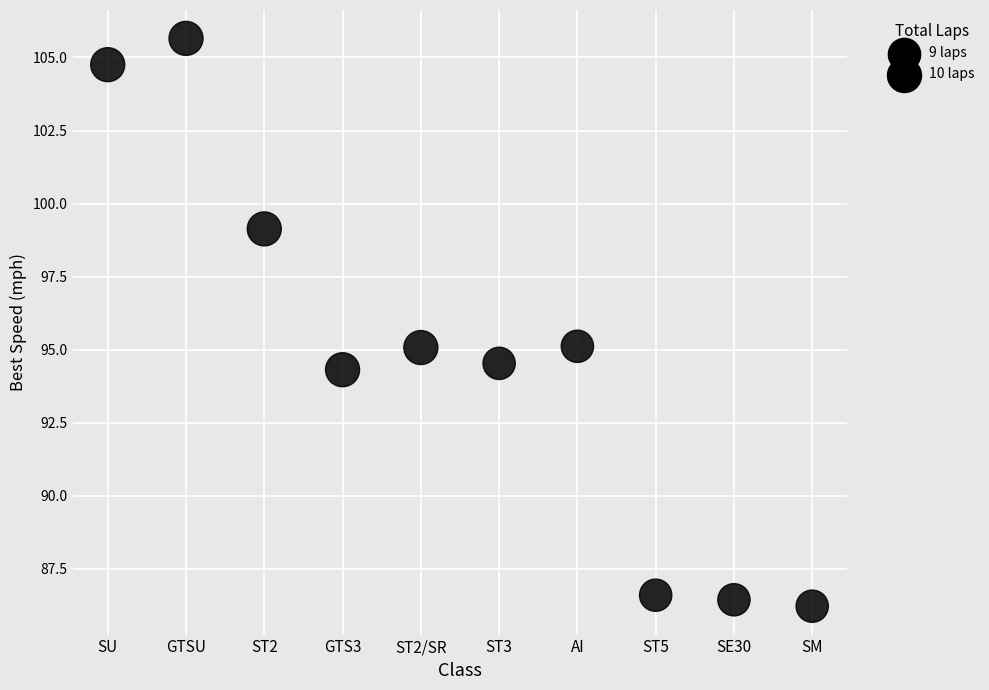

What is the average Y value?

94.8